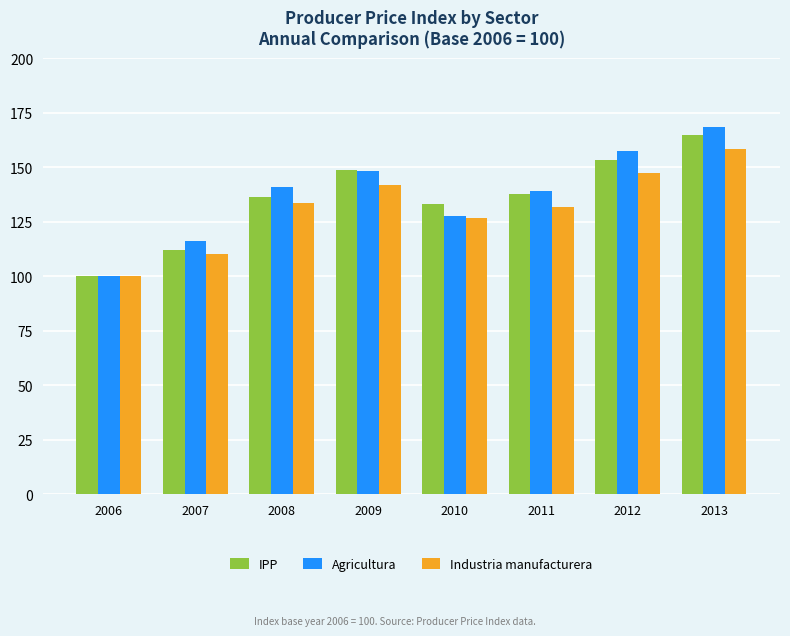

At which category is the sum across all series the highest?

2013